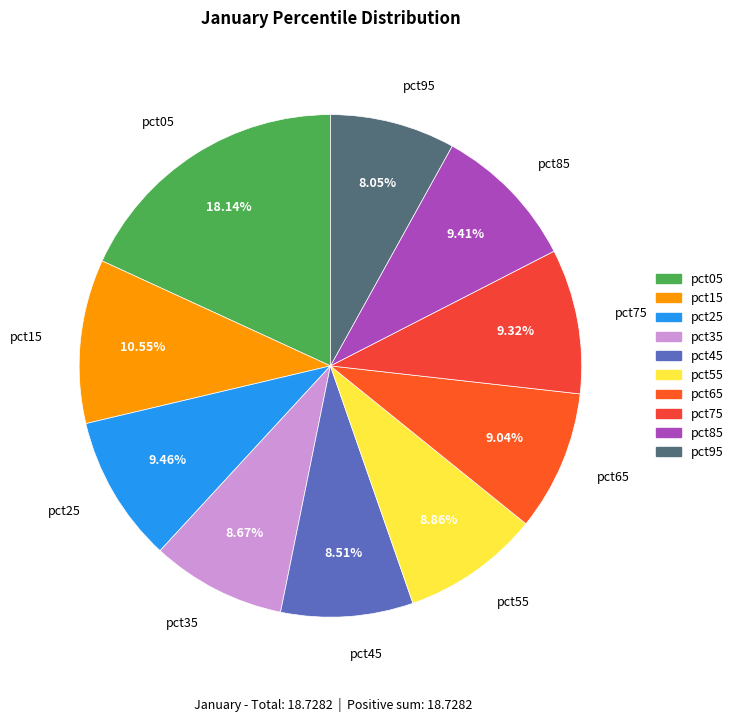

Approximately how many times larger is the value at pct05 compared to pct55?

2.0